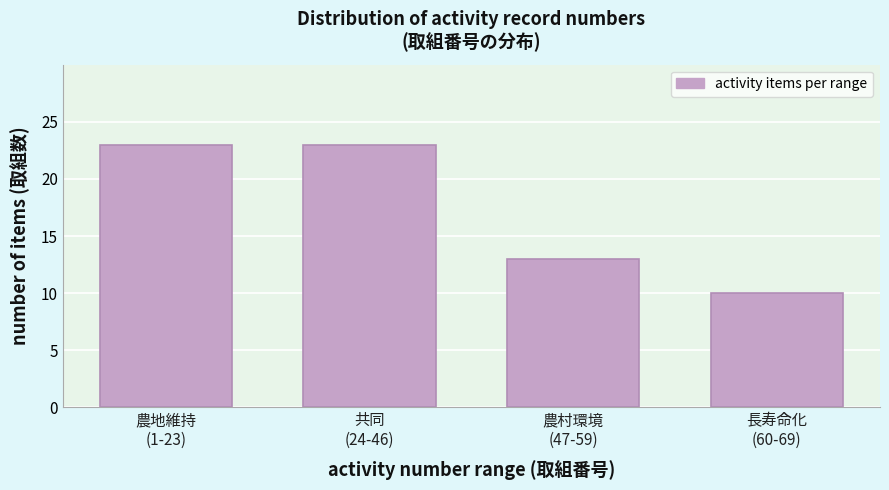

Reading right to left, transcribe all the data shown in this chart.

10	13	23	23